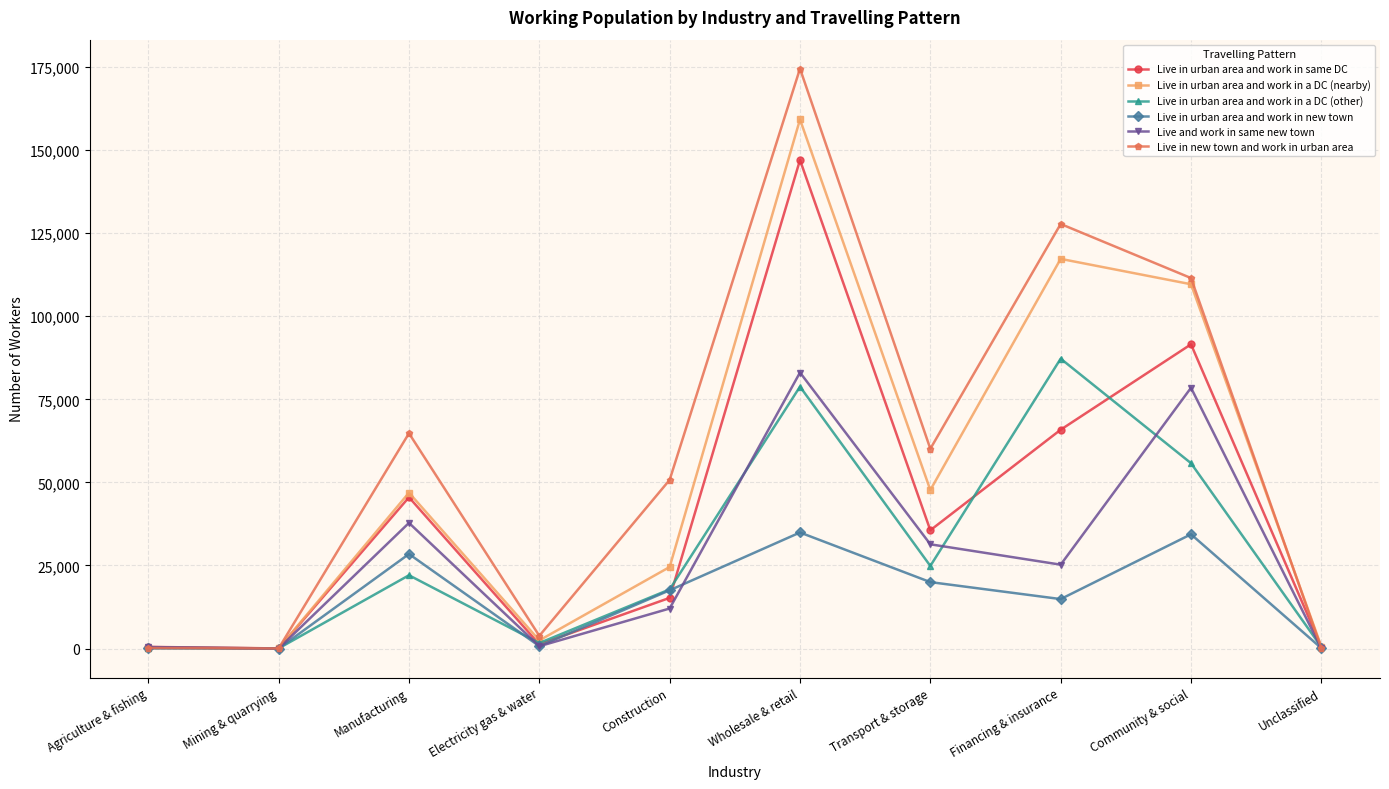

Which label corresponds to the largest value in the chart?

Wholesale & retail